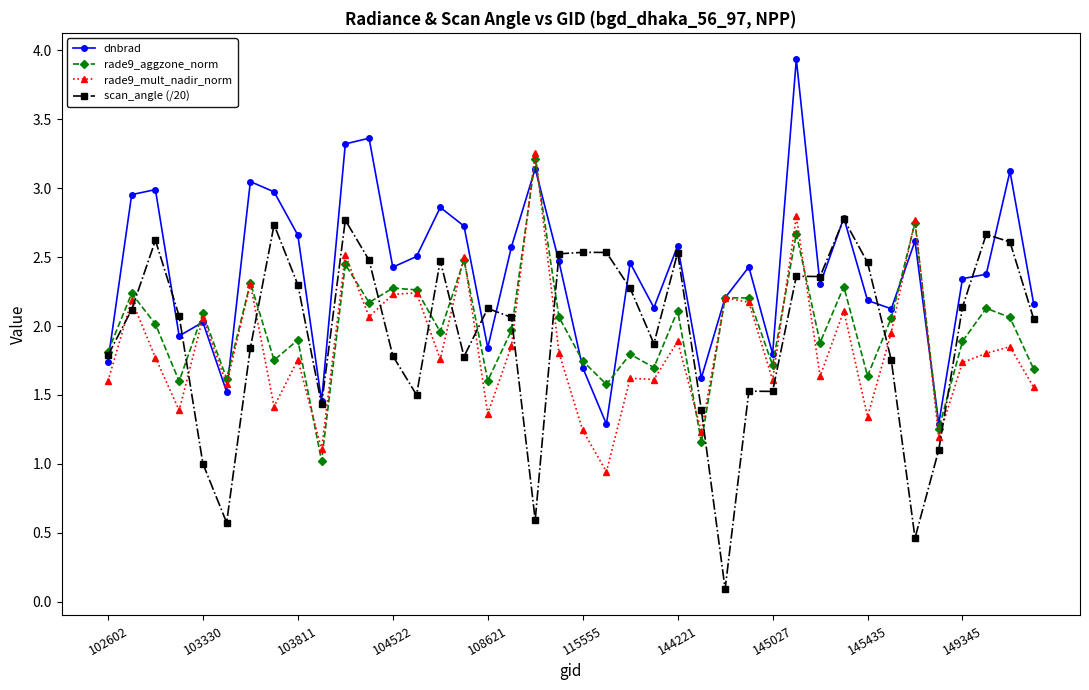

What is the maximum value for dnbrad?

3.9